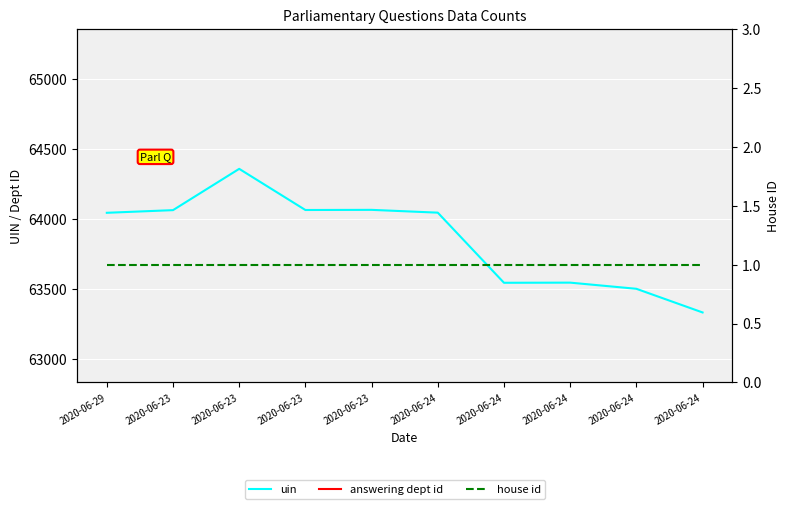

At which category does uin reach its first local peak?

2020-06-23